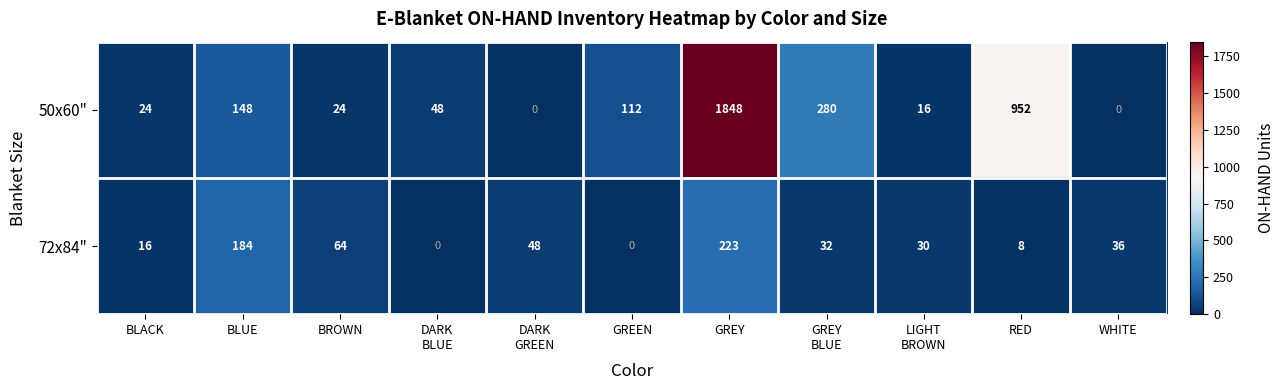

At which category is the sum across all series the highest?

GREY